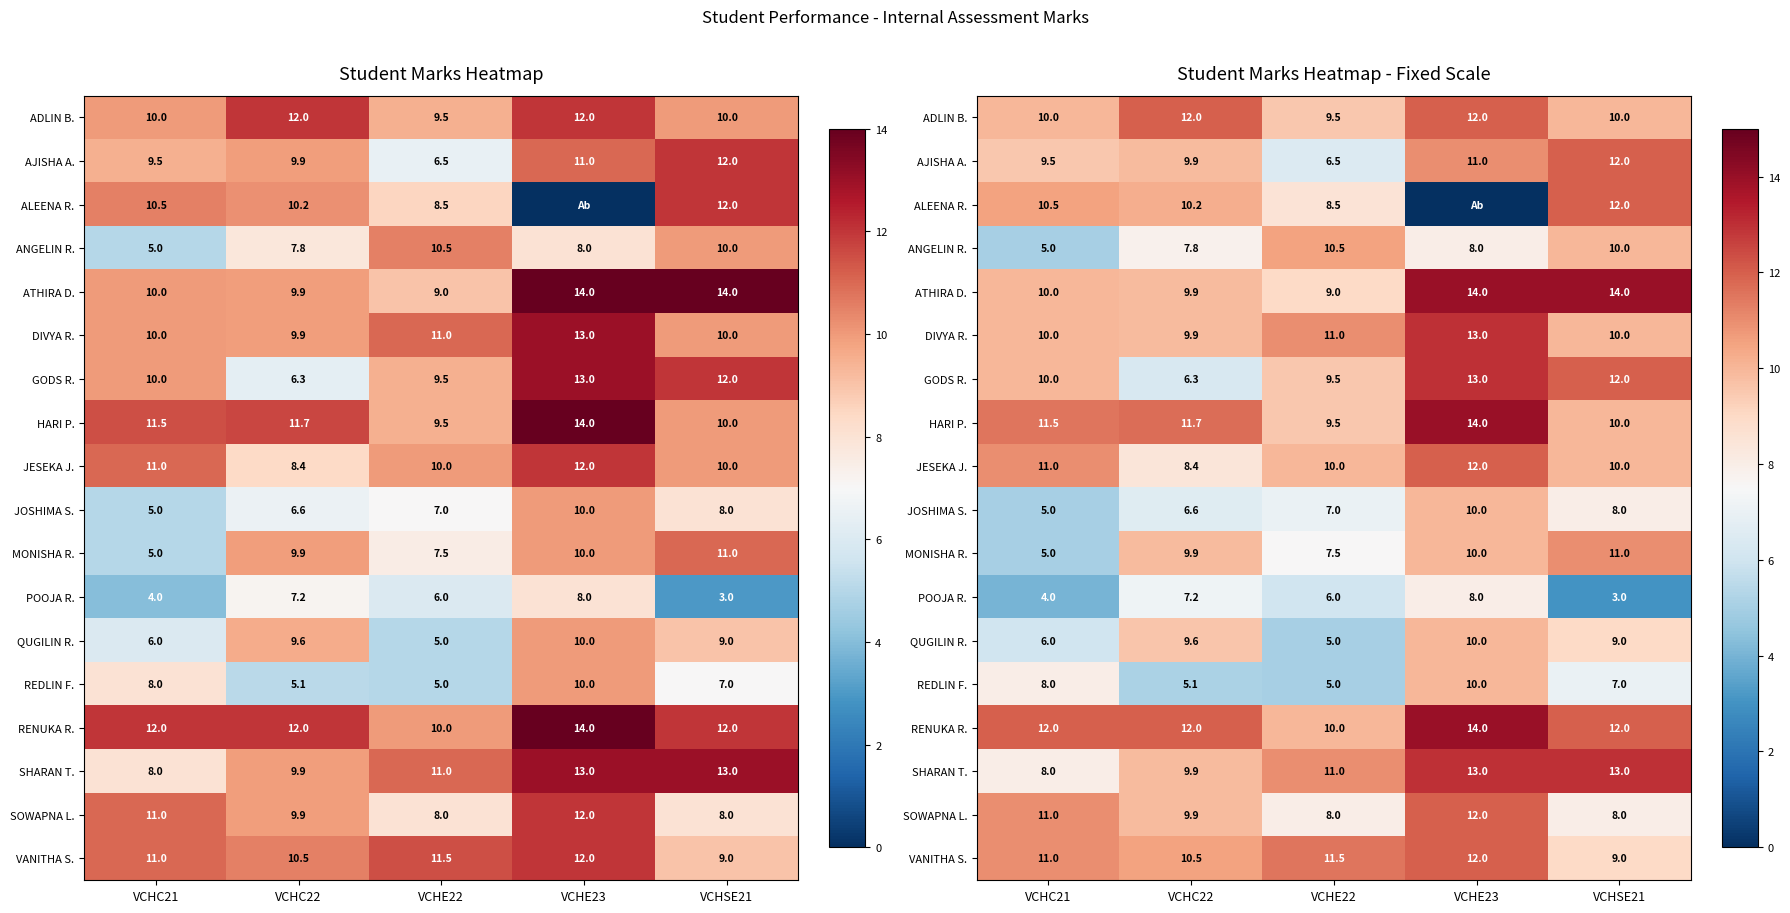

Is the value of ALEENA R. at VCHC22 greater than the value of ATHIRA D. at VCHSE21?

No